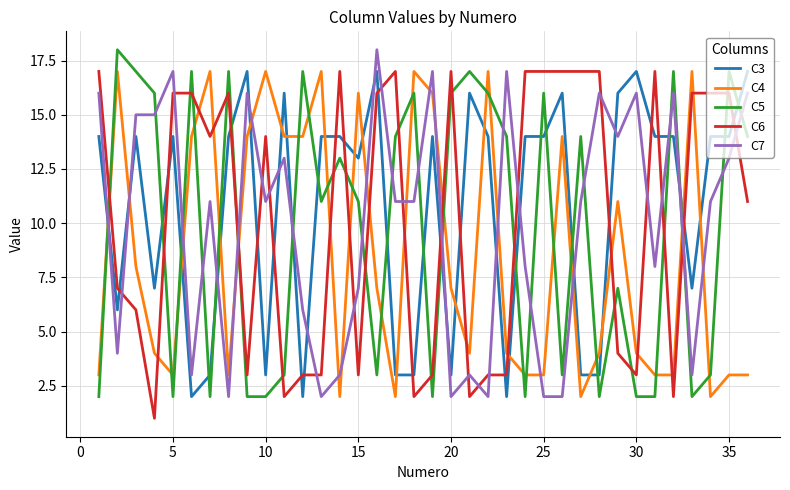

What is the highest value of the C6 series?

17